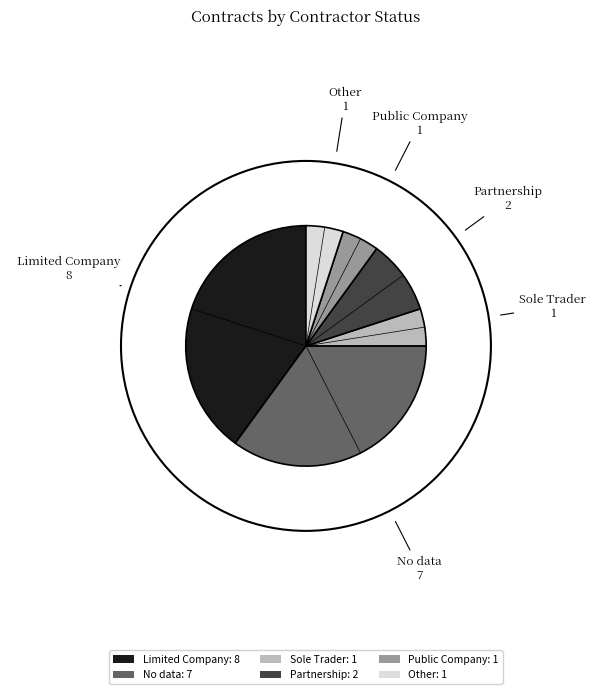

How many slices are in this pie chart?

6